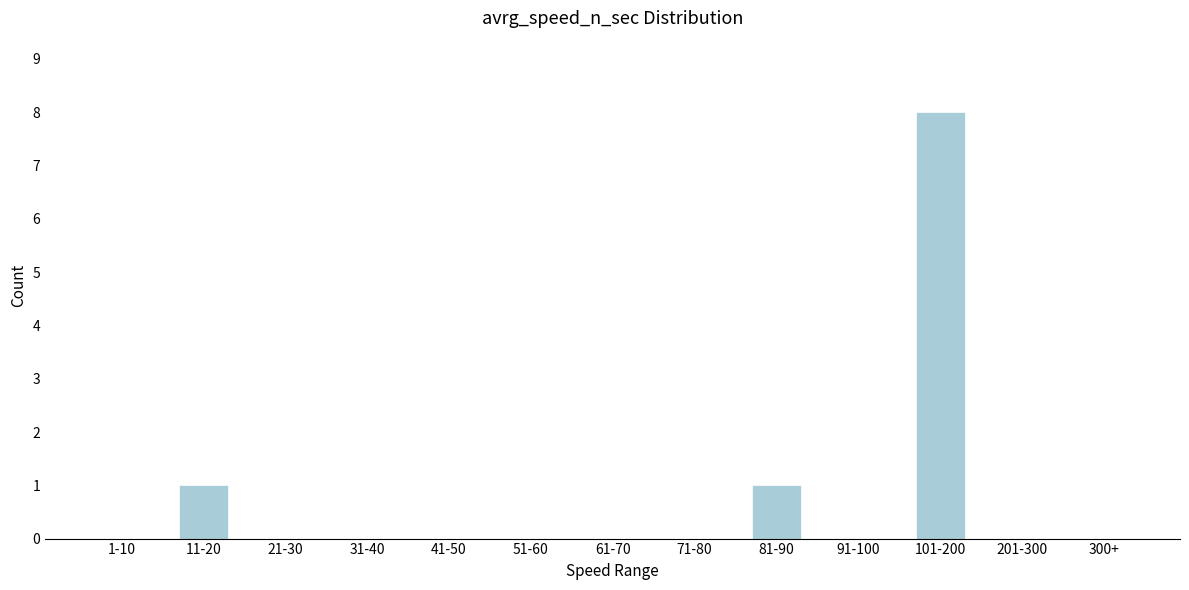

Reading left to right, transcribe all the data shown in this chart.

1-10=0	11-20=1	21-30=0	31-40=0	41-50=0	51-60=0	61-70=0	71-80=0	81-90=1	91-100=0	101-200=8	201-300=0	300+=0